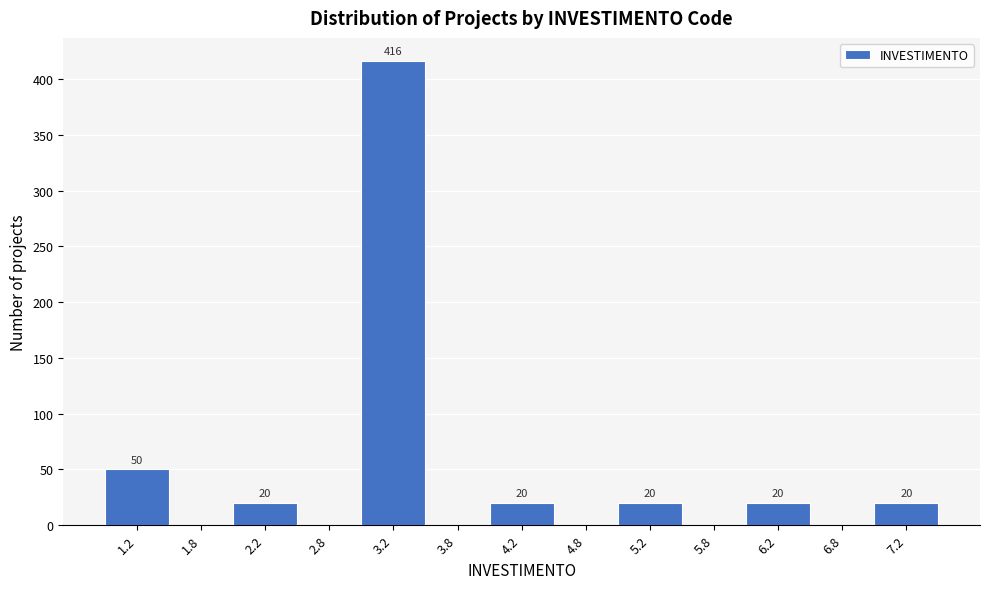

Which range on the x-axis has the tallest bar?

3.0 to 3.5